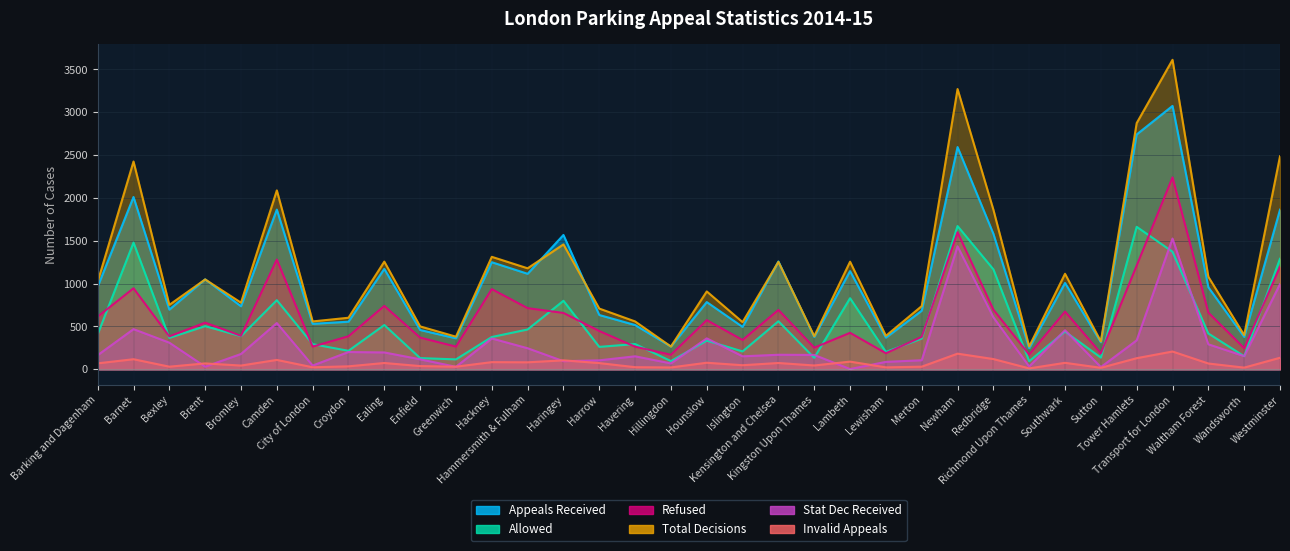

Which label corresponds to the smallest value in the chart?

Lambeth